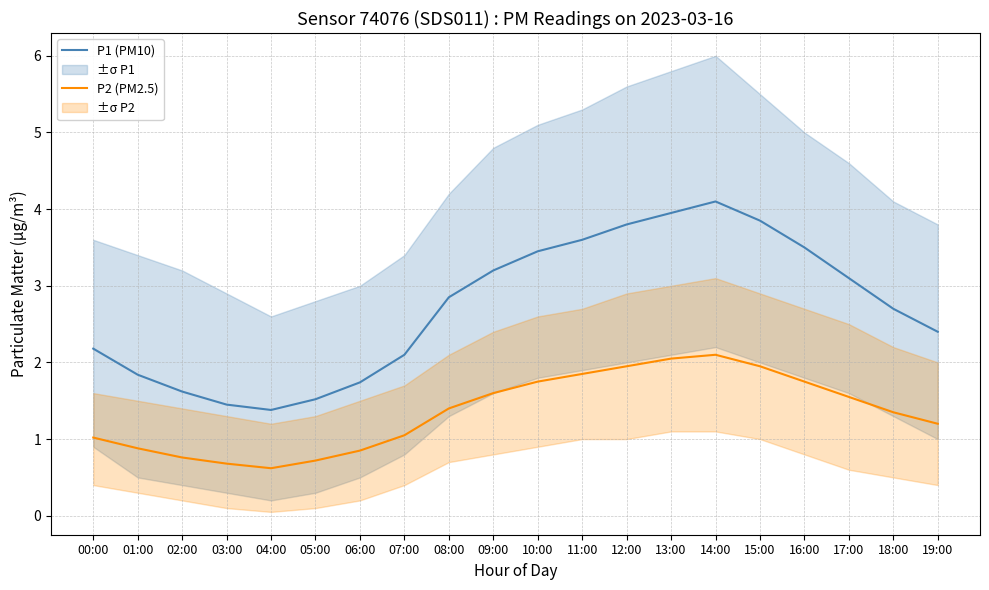

Is the value of P1 (PM10) at 06:00 greater than the value of P2 (PM2.5) at 02:00?

Yes